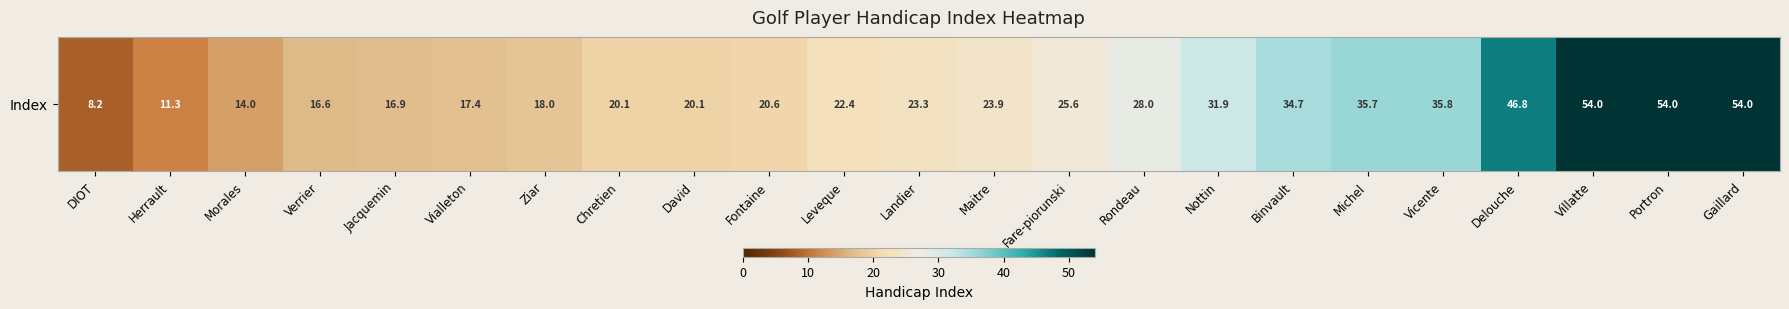

Rank the categories by value from highest to lowest.

Villatte, Portron, Gaillard, Delouche, Vicente, Michel, Binvault, Nottin, Rondeau, Fare-piorunski, Maitre, Landier, Leveque, Fontaine, Chretien, David, Ziar, Vialleton, Jacquemin, Verrier, Morales, Herrault, DIOT